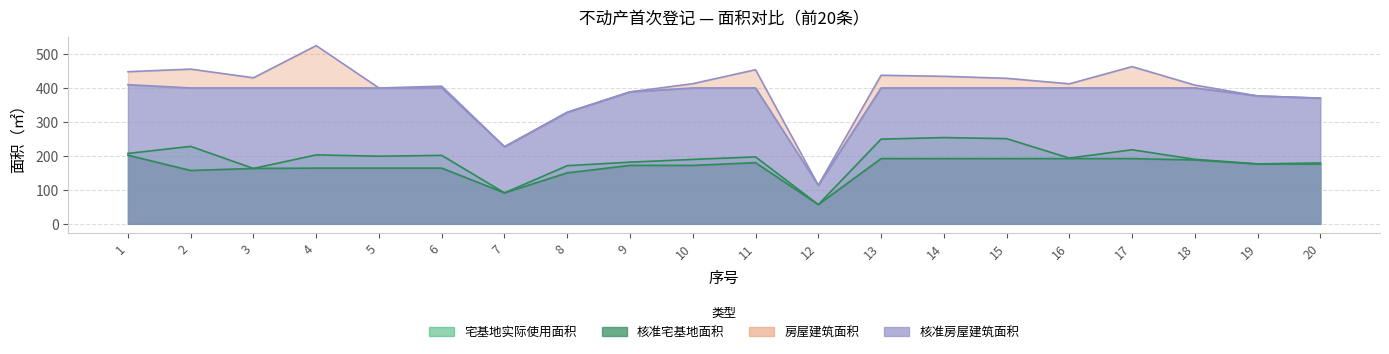

Reading left to right, what are all the values shown in this chart?

宅基地实际使用面积: 1=207.2	2=228.0	3=163.1	4=203.0	5=199.1	6=201.5	7=91.2	8=171.2	9=181.6	10=189.6	11=197.2	12=56.7	13=249.3	14=253.9	15=250.8	16=193.5	17=218.0	18=189.9	19=176.5	20=179.2
核准宅基地面积: 1=202.0	2=157.0	3=163.1	4=164.0	5=164.0	6=164.0	7=91.2	8=150.0	9=172.0	10=172.0	11=180.0	12=56.7	13=192.0	14=192.0	15=192.0	16=192.0	17=192.0	18=188.0	19=176.0	20=176.0
房屋建筑面积: 1=447.8	2=455.3	3=429.8	4=524.5	5=399.9	6=405.2	7=227.0	8=328.3	9=388.3	10=412.4	11=453.6	12=113.4	13=437.3	14=434.2	15=428.3	16=412.1	17=462.7	18=408.4	19=376.4	20=369.9
核准房屋建筑面积: 1=409.6	2=400.0	3=400.0	4=400.0	5=400.0	6=400.0	7=227.0	8=328.3	9=388.3	10=400.0	11=400.0	12=113.4	13=400.0	14=400.0	15=400.0	16=400.0	17=400.0	18=400.0	19=376.4	20=369.9